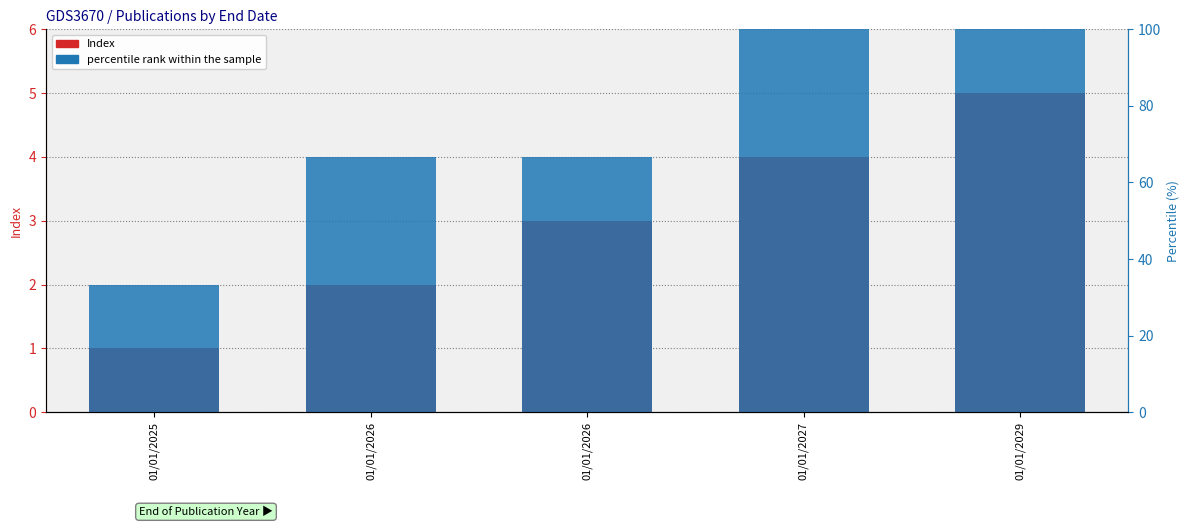

What is the value of the Index bar at the 4th from the left?

4